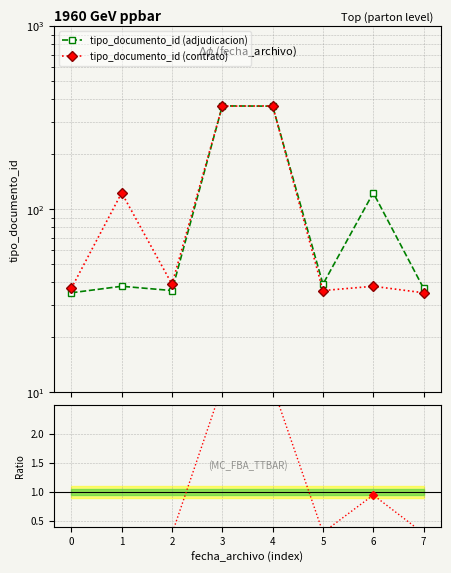

How many data points does each series have?

8